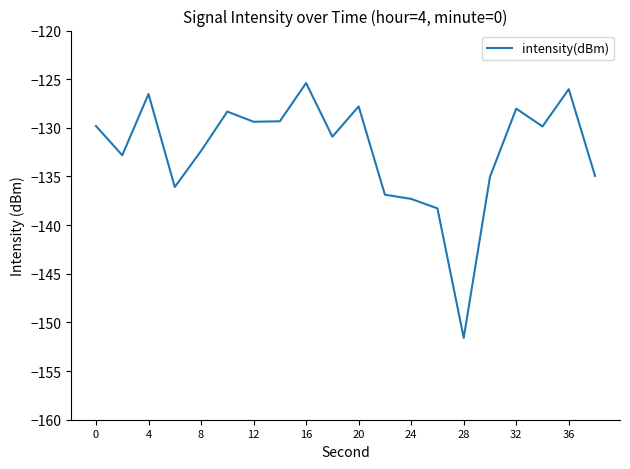

What is the smallest value displayed?

-151.6